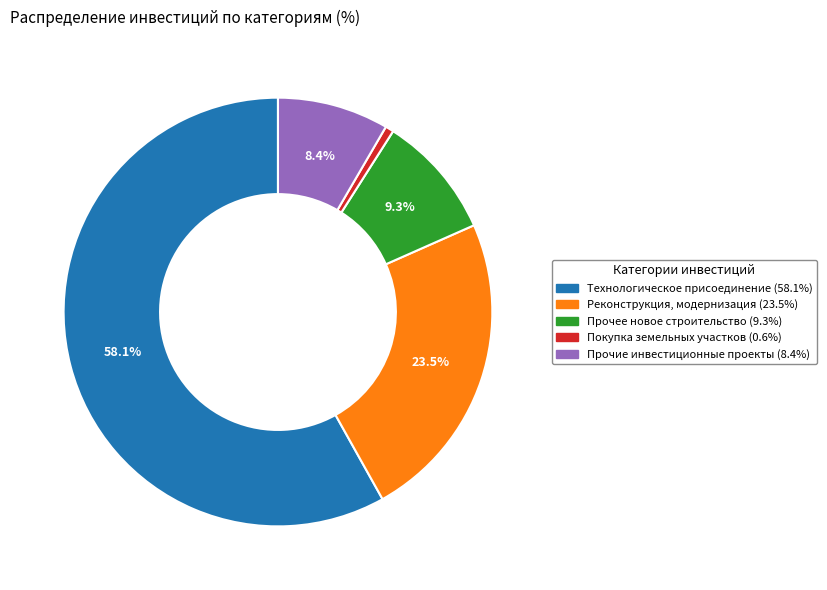

The Технологическое присоединение slice represents 58% of the pie. True or false?

True